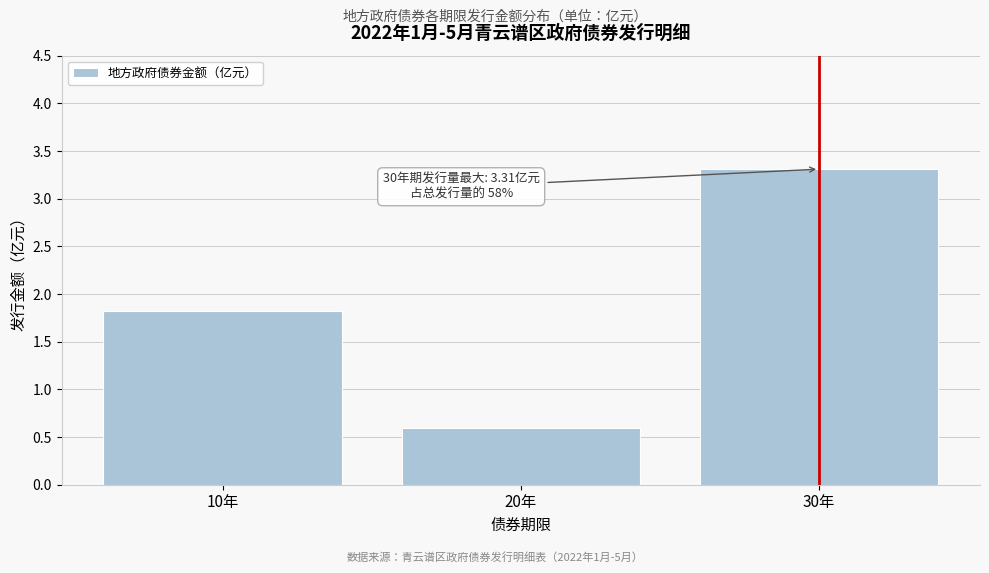

Reading right to left, list all the values displayed in this chart.

30年=3.3	20年=0.6	10年=1.8